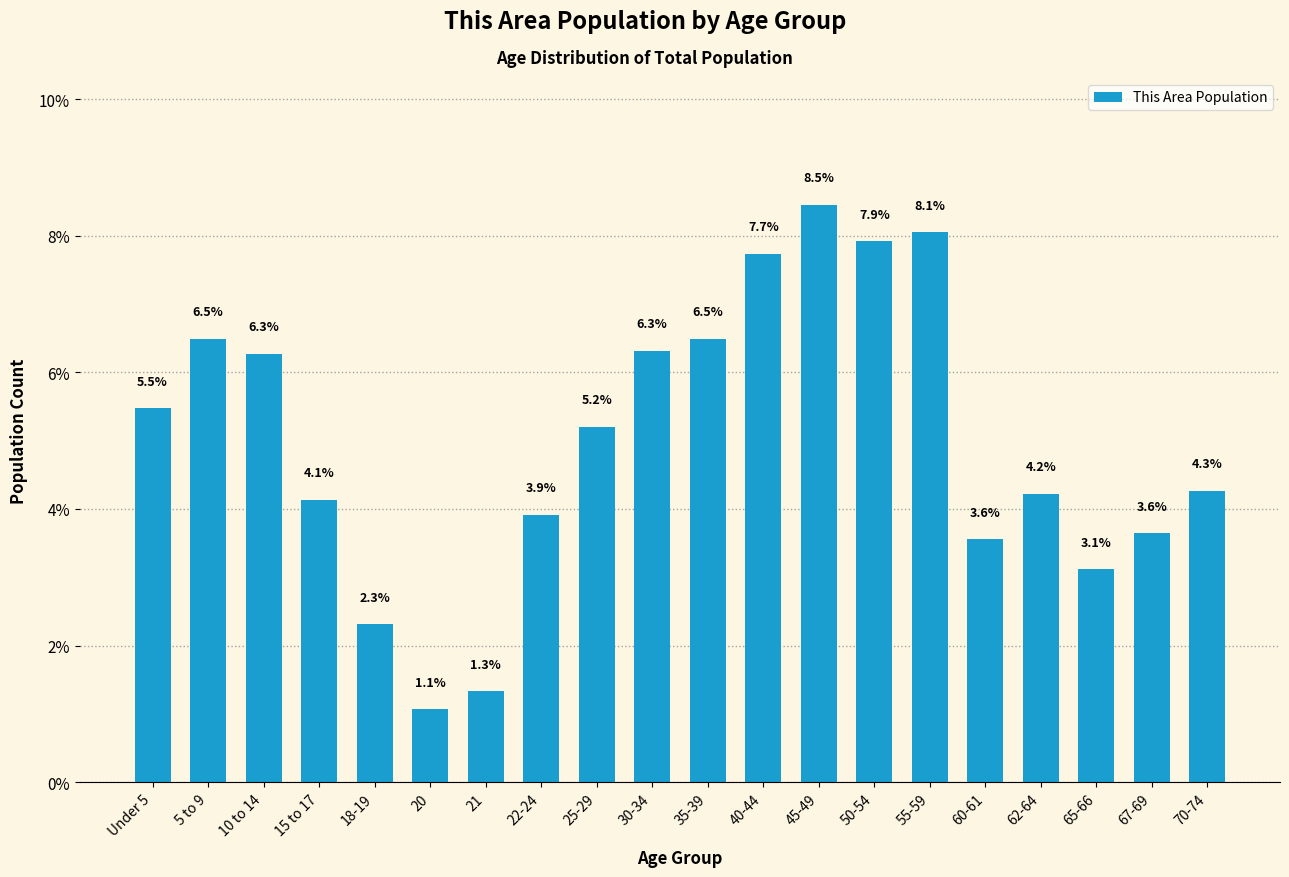

Reading left to right, extract all data points from this chart.

Under 5=5.5	5 to 9=6.5	10 to 14=6.3	15 to 17=4.1	18-19=2.3	20=1.1	21=1.3	22-24=3.9	25-29=5.2	30-34=6.3	35-39=6.5	40-44=7.7	45-49=8.5	50-54=7.9	55-59=8.1	60-61=3.6	62-64=4.2	65-66=3.1	67-69=3.6	70-74=4.3